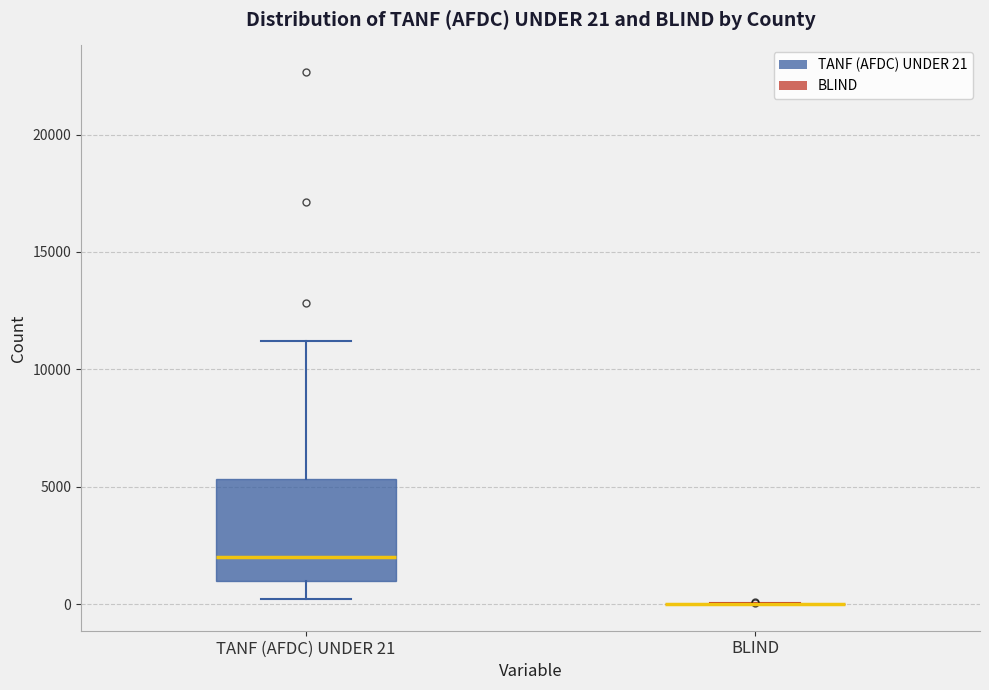

Which box is the tallest, from its lower edge to its upper edge?

TANF (AFDC) UNDER 21